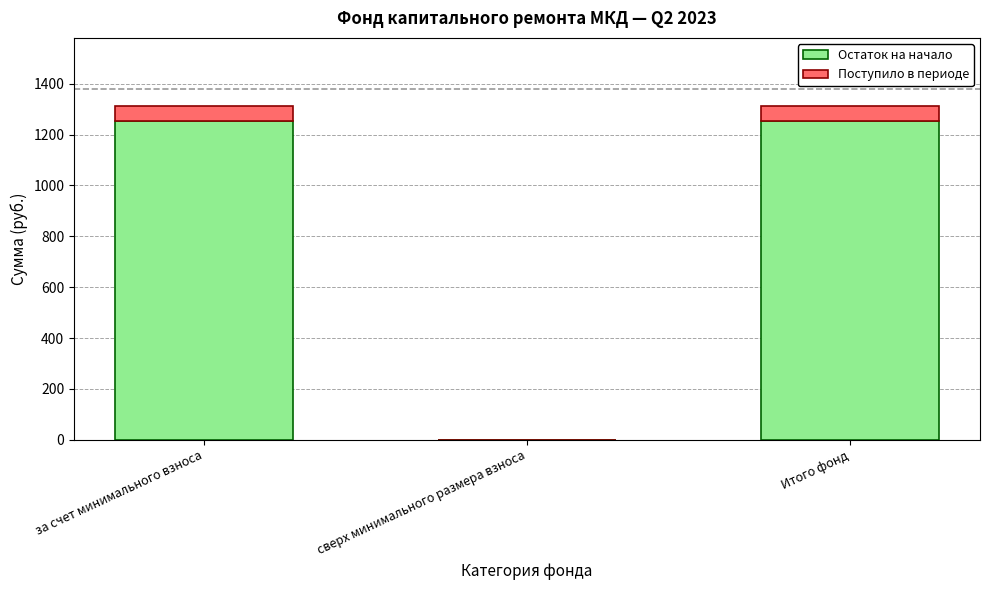

True or false: Остаток на начало has a value of 1253.6 at Итого фонд.

True